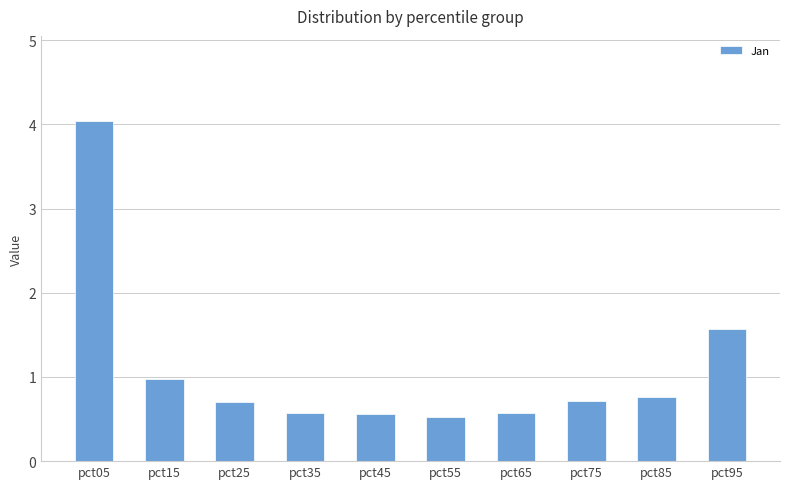

Is it true that the value at pct45 is 1.0?

False